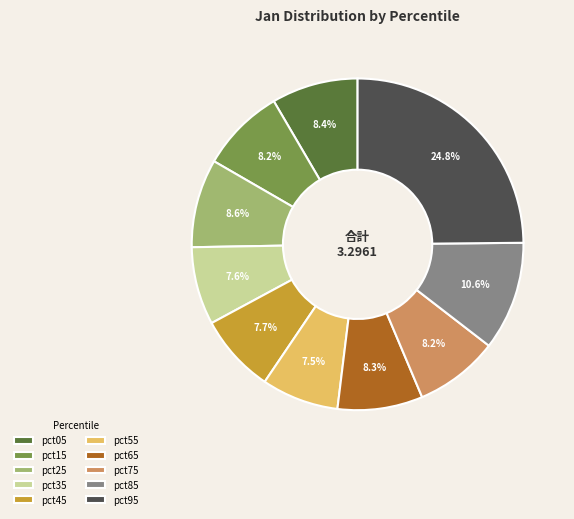

Is there any slice that represents more than half of the pie?

No